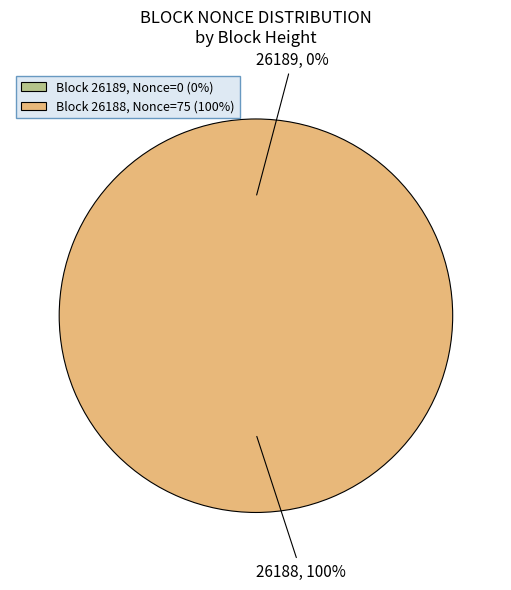

The 26189 slice represents 1% of the pie. True or false?

False